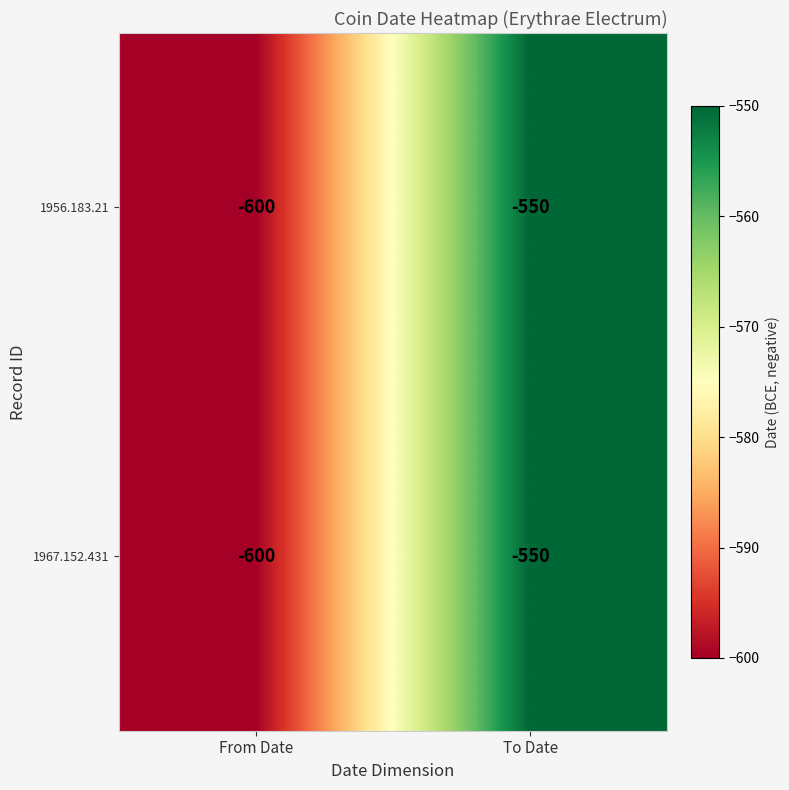

What is the total value across all series at From Date?

-1200